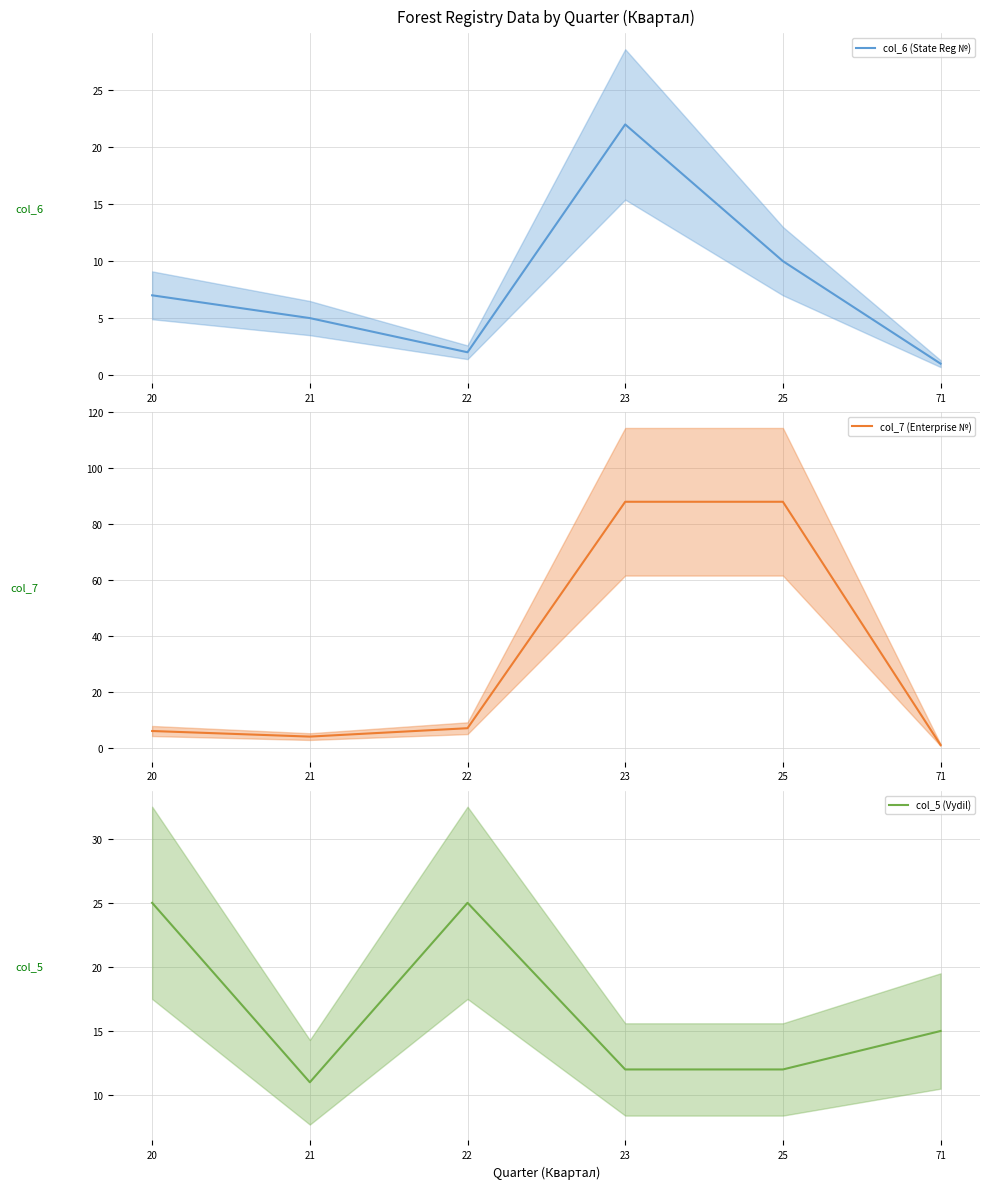

List the labels in order of col_5 (Vydil) value, largest first.

20, 22, 71, 23, 25, 21